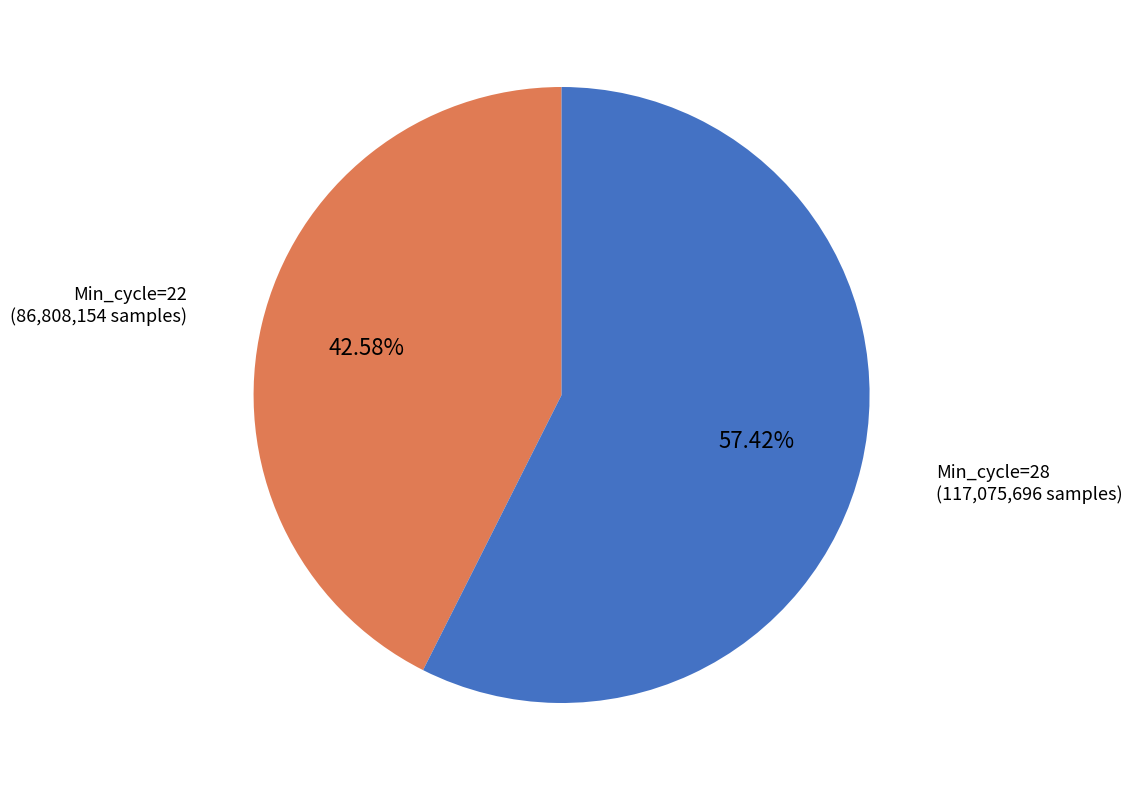

Count the number of slices in the pie.

2